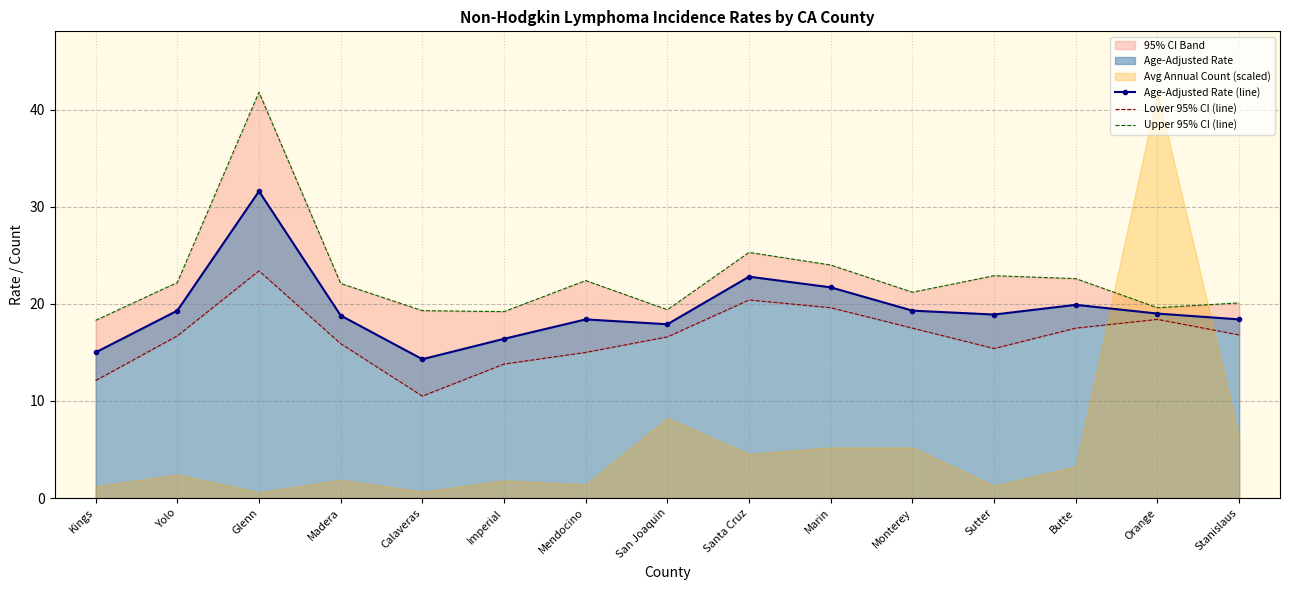

How many interior local peaks does the Age-Adjusted Rate (line) series have?

4